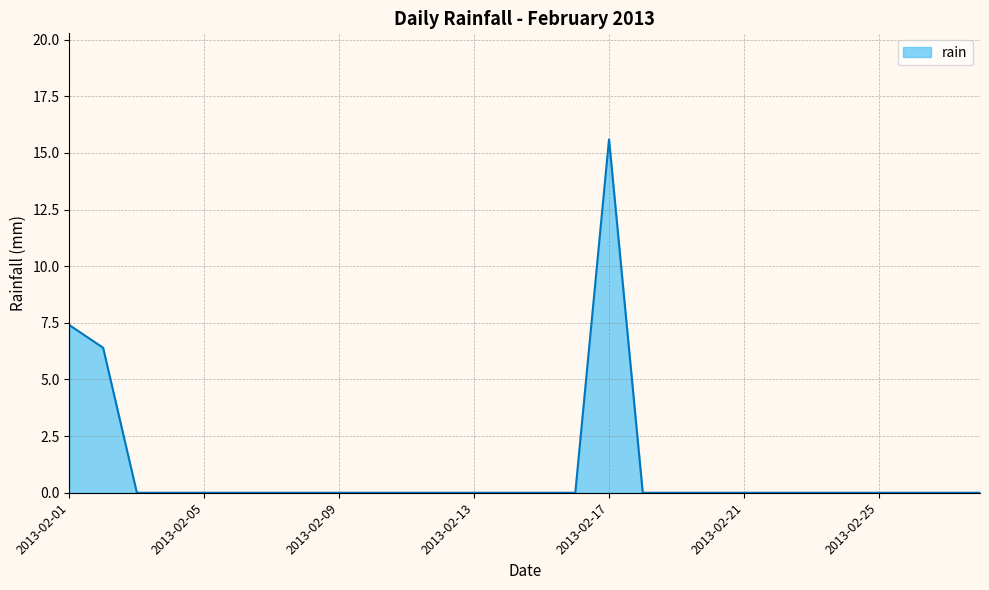

What is the greatest value displayed?

15.6